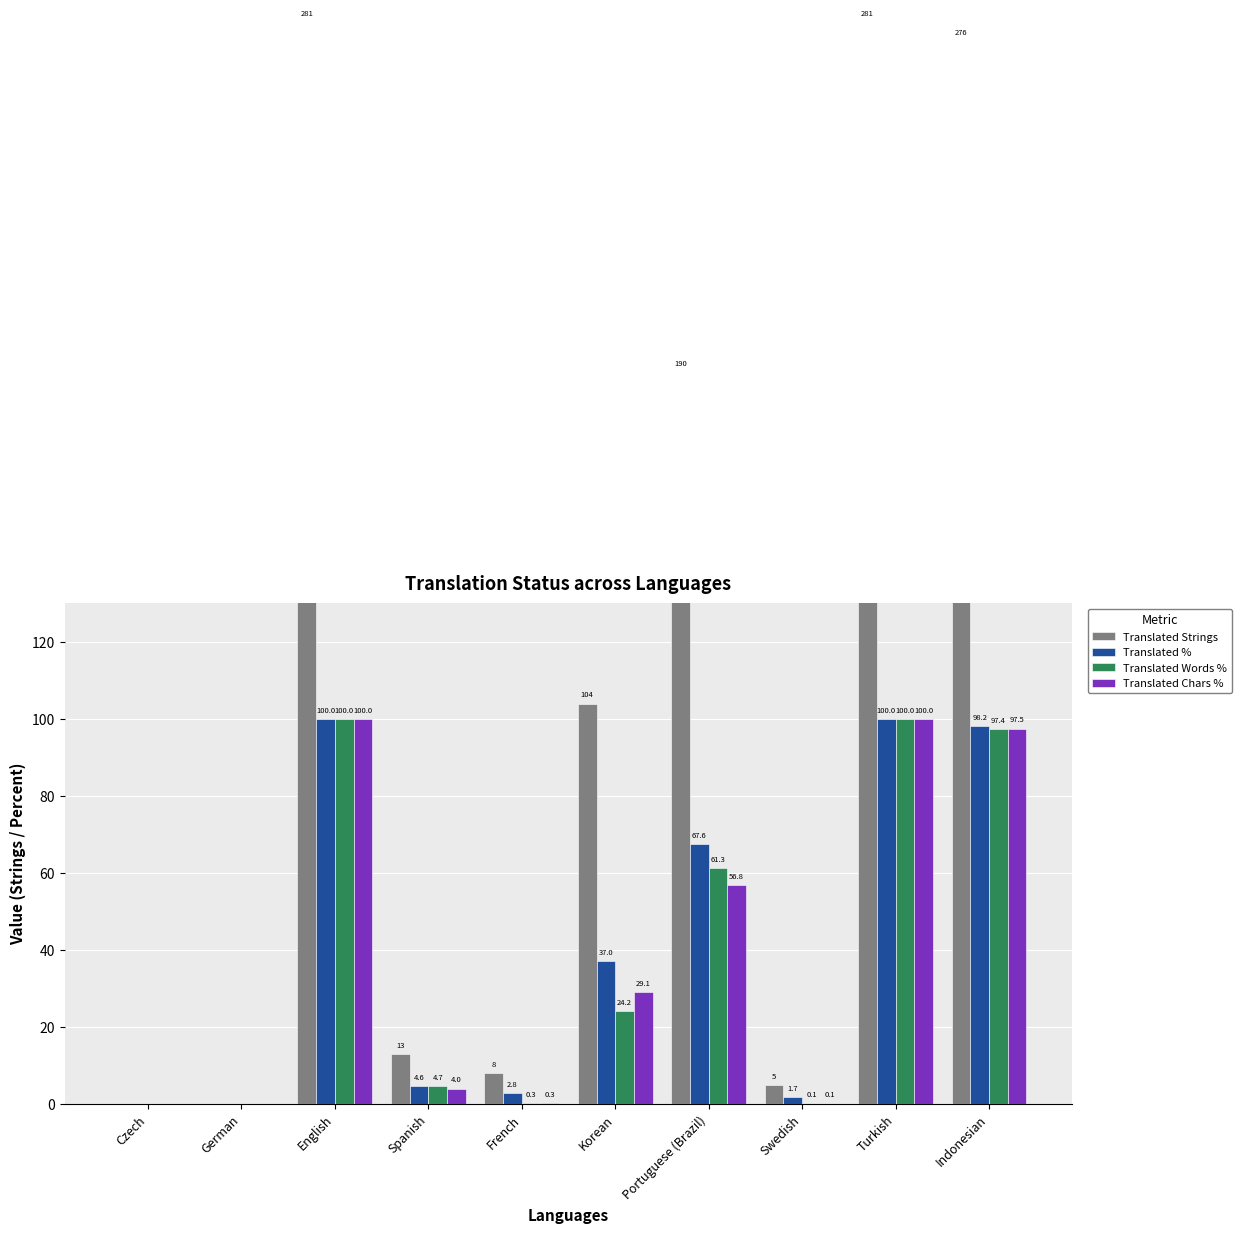

What position from the left is Swedish?

8